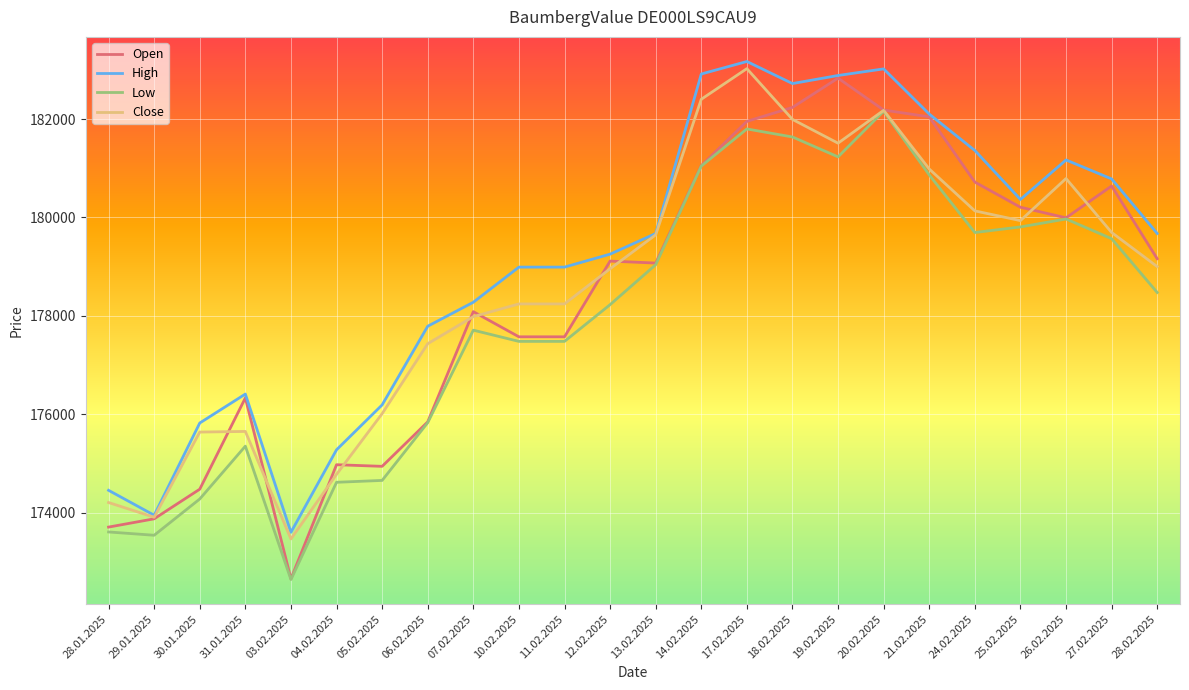

What is the spread (max minus min) of values at 06.02.2025?

1959